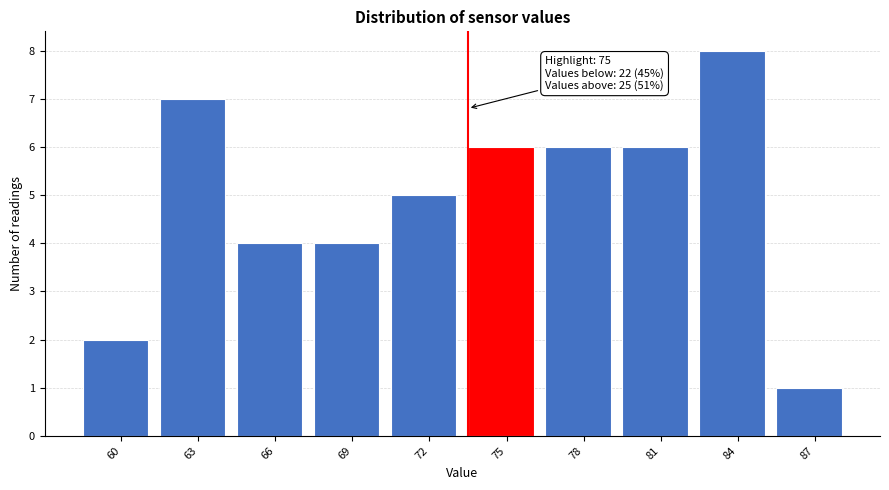

Reading left to right, transcribe all the data shown in this chart.

60=2	63=7	66=4	69=4	72=5	75=6	78=6	81=6	84=8	87=1